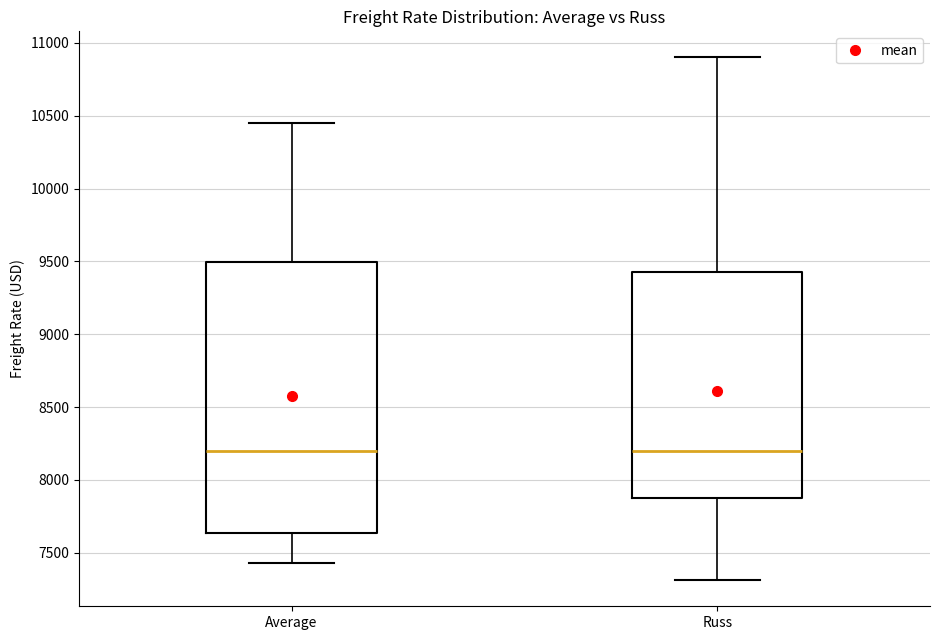

Where does the median line of the box for Russ sit on the y-axis? The values are not printed on the chart, so give them approximately, as read against the axis.

8200